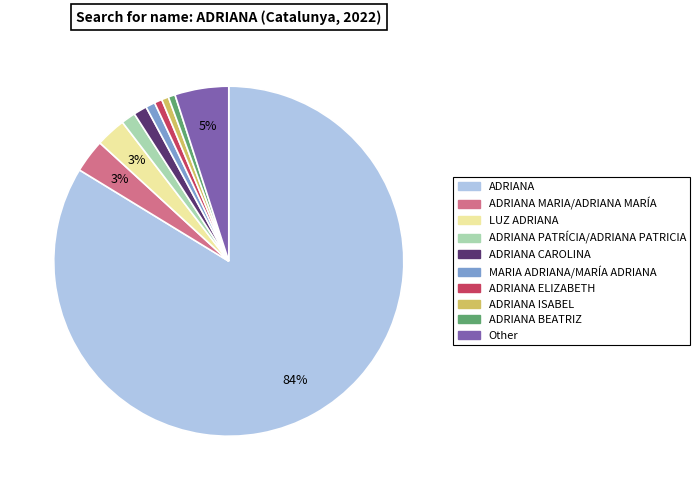

To the nearest percent, what is the average slice percentage?

10%